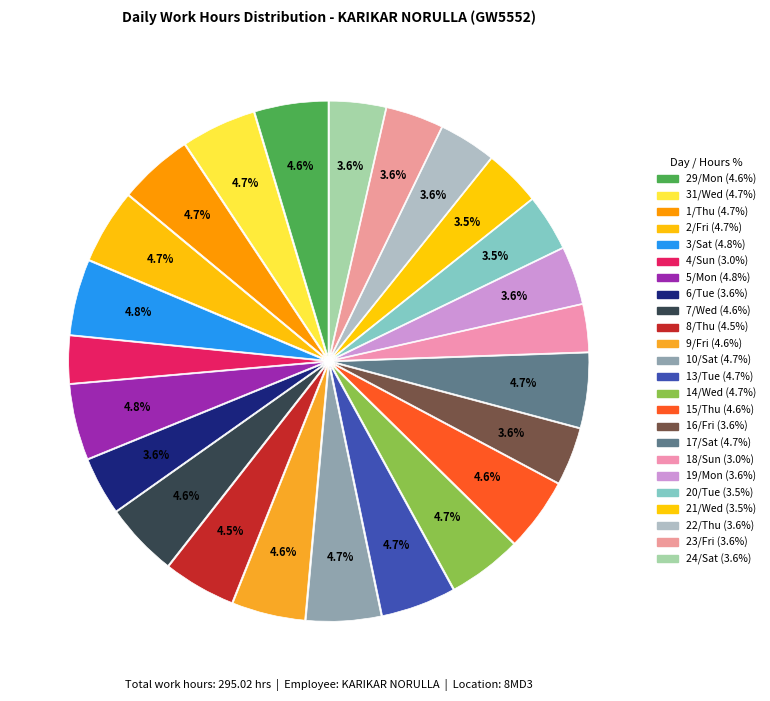

How many slices are in this pie chart?

24